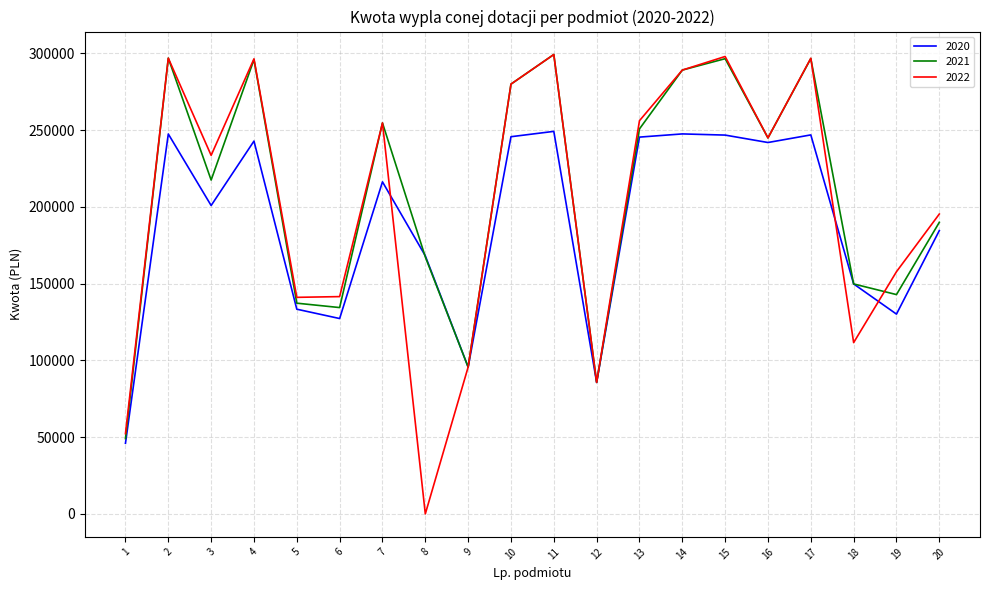

Which series has the widest spread of values?

2022